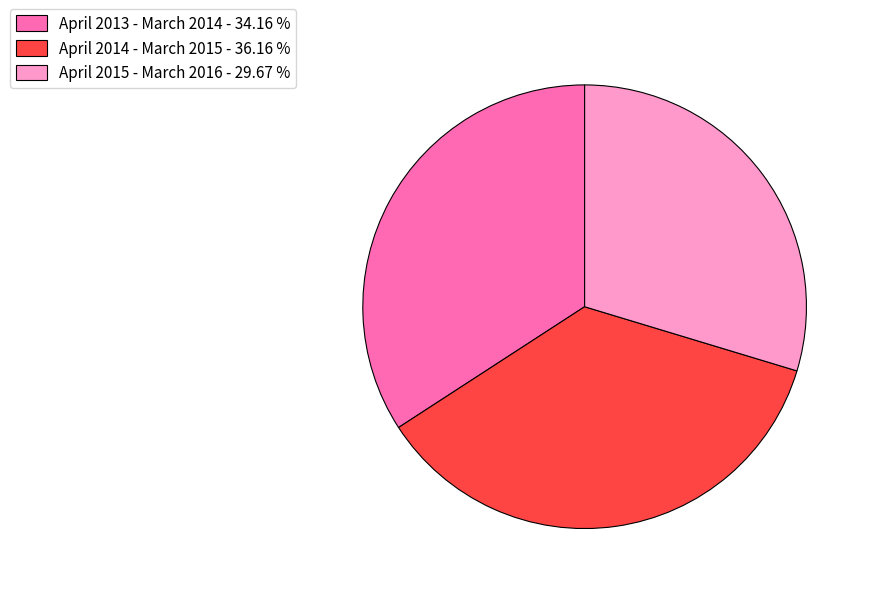

Is the sum of April 2014 - March 2015 and April 2015 - March 2016 greater than half?

Yes